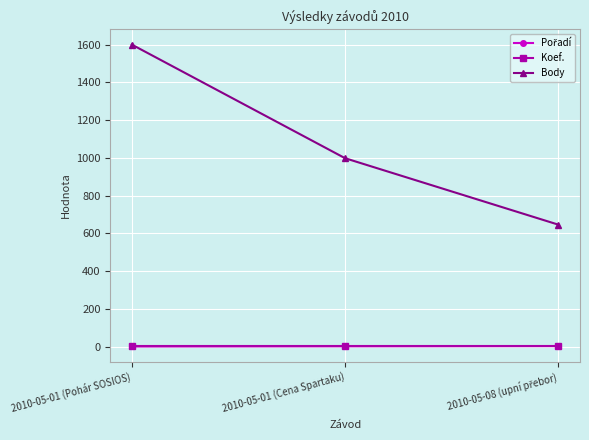

Where is Body nearest to the value 1123?

2010-05-01 (Cena Spartaku)